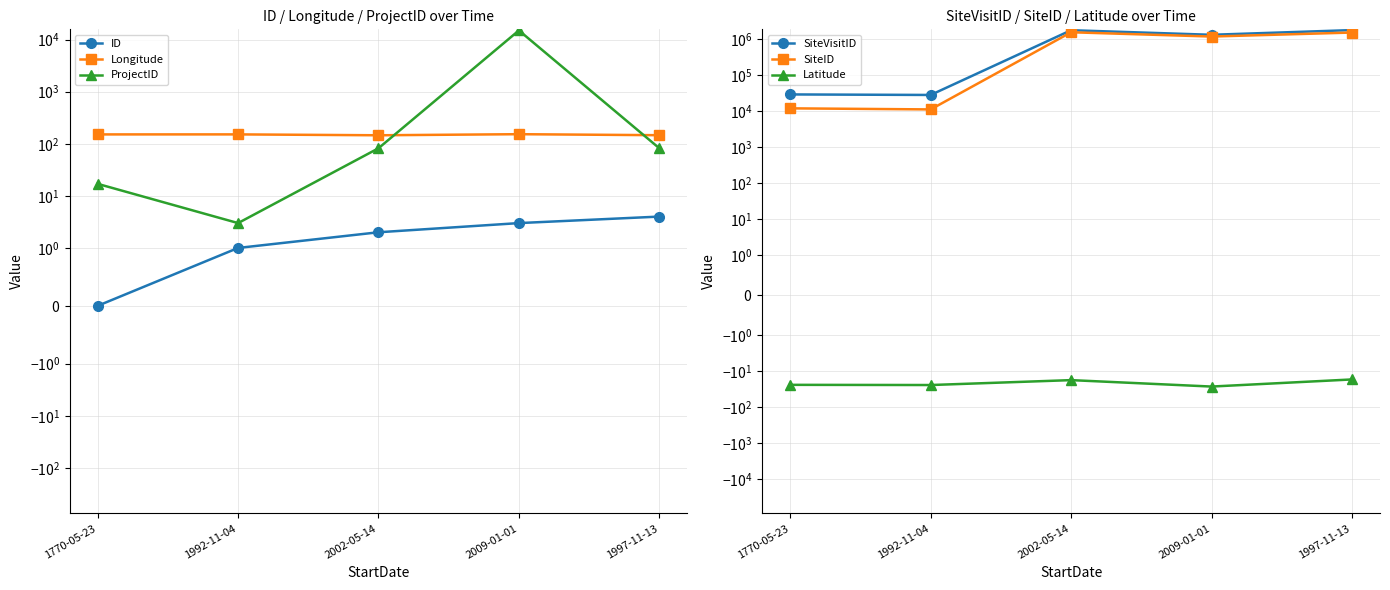

Which series has the largest range (max minus min)?

SiteVisitID